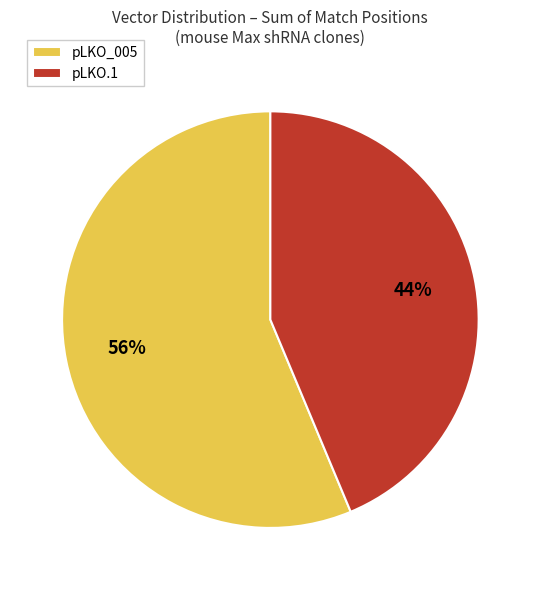

Between pLKO_005 and pLKO.1, which is larger?

pLKO_005